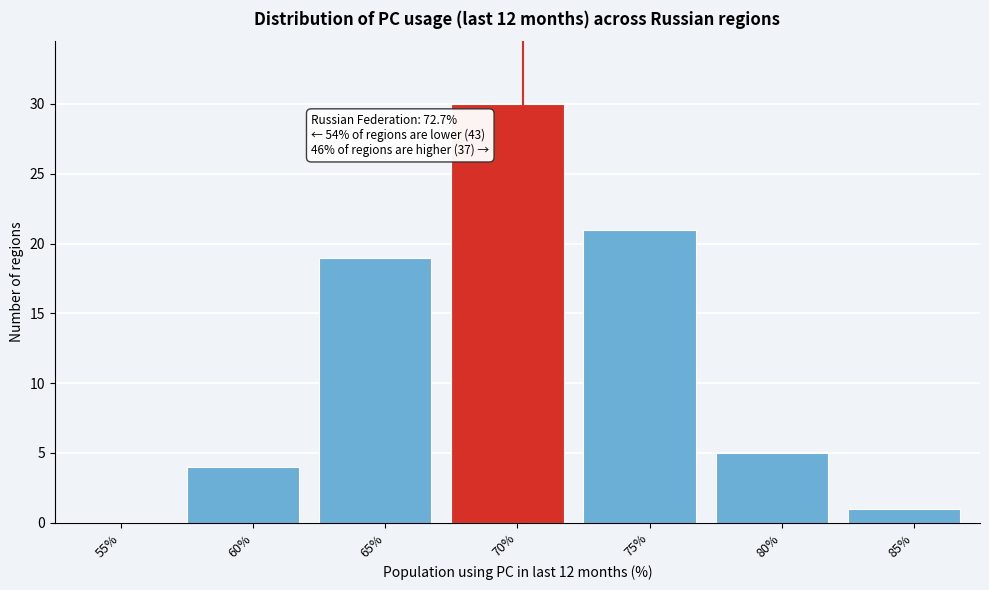

Reading left to right, extract all data points from this chart.

55%=0	60%=4	65%=19	70%=30	75%=21	80%=5	85%=1